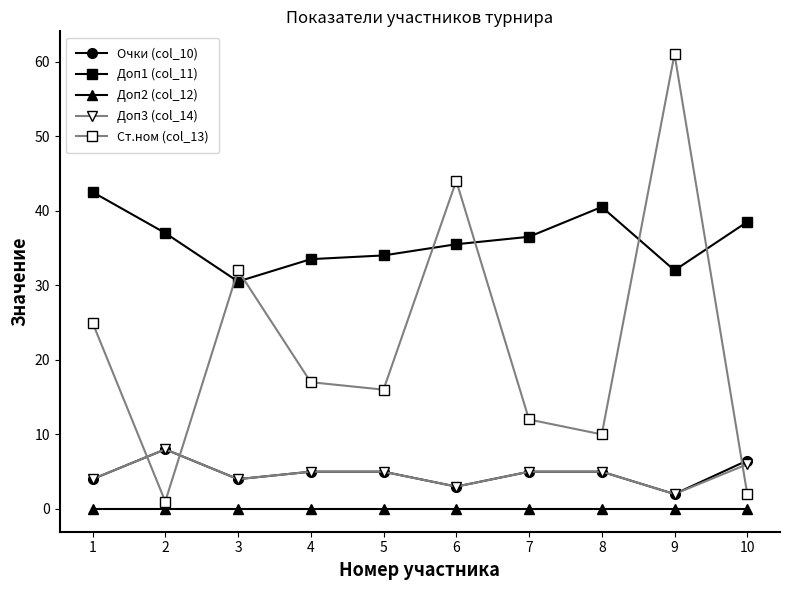

What are all the series names shown in the legend?

Очки (col_10), Доп1 (col_11), Доп2 (col_12), Доп3 (col_14), Ст.ном (col_13)